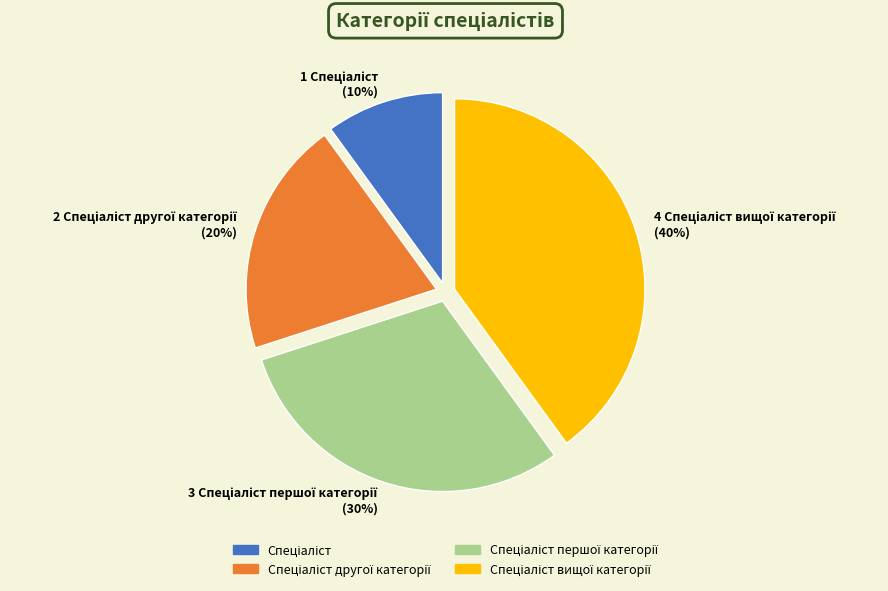

Is there a majority slice in this chart?

No